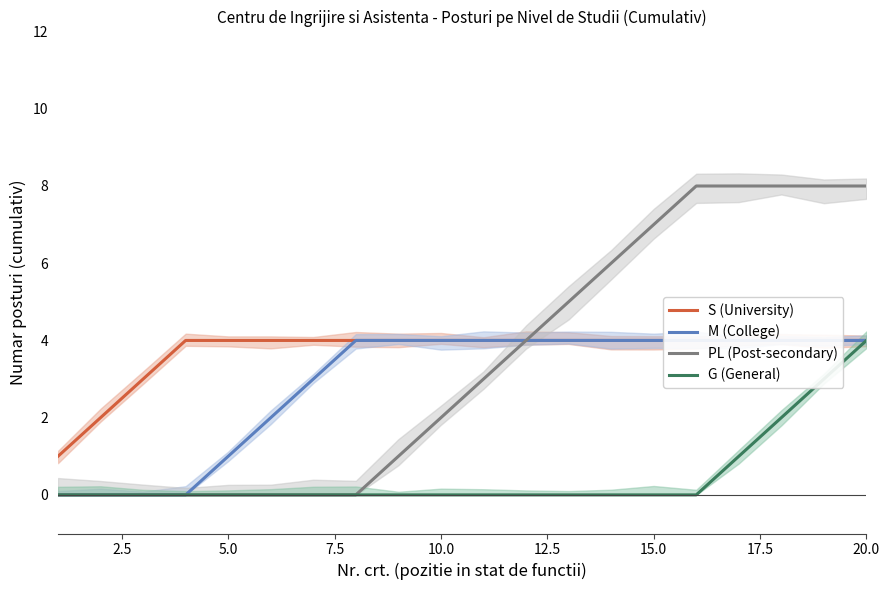

Is it true that PL (Post-secondary) equals 8 at 20.0?

True